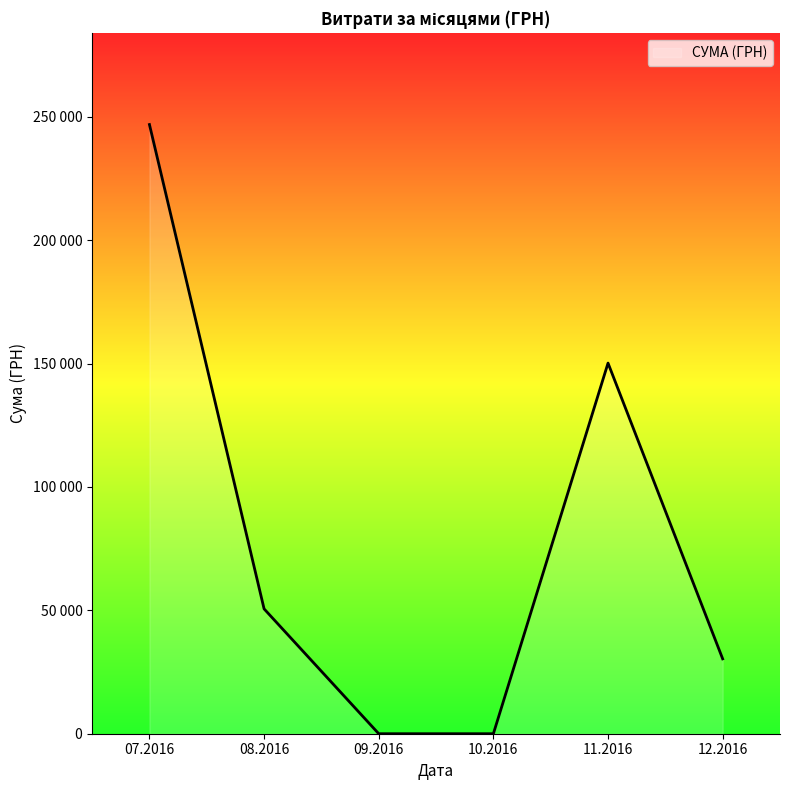

Does the chart display data point markers on the line(s)?

No